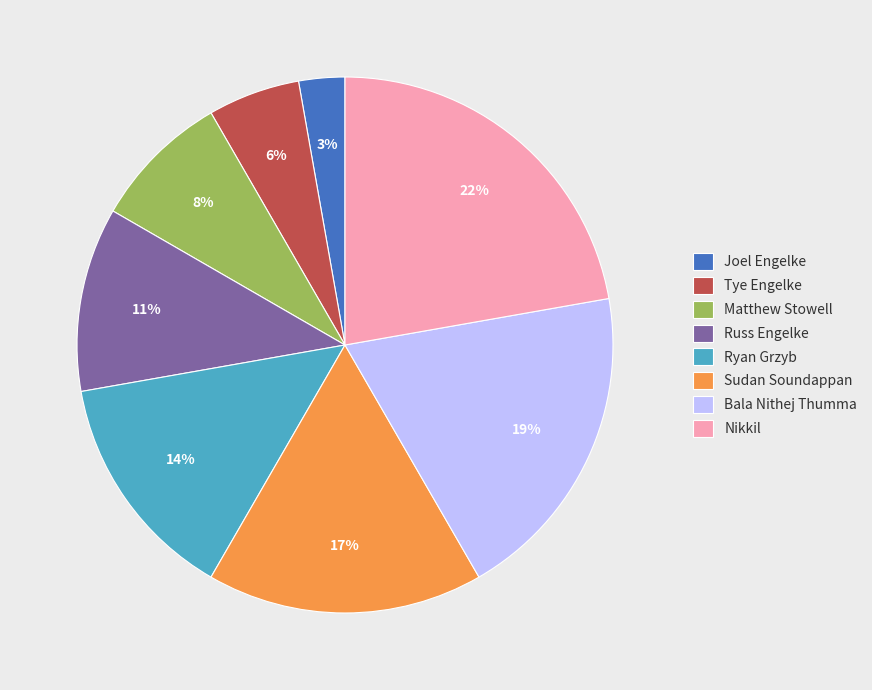

What is the smallest slice in the pie chart?

Joel Engelke